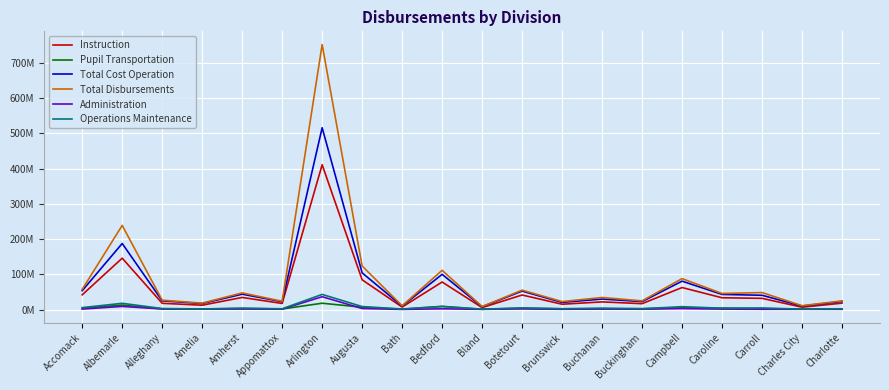

True or false: Total Disbursements has more than 2 interior local peaks.

True